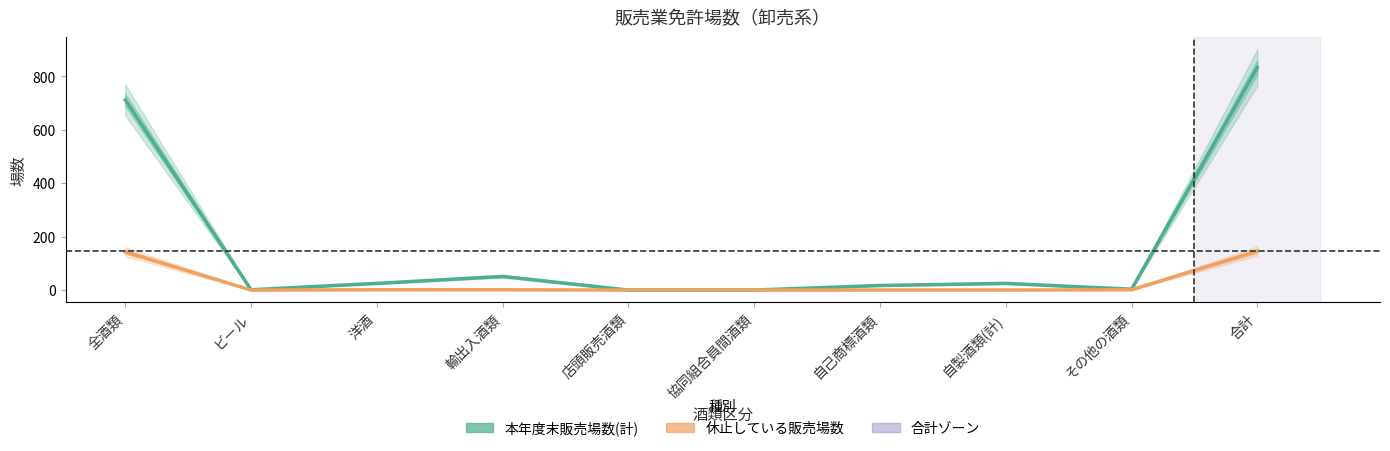

What is the value of the 本年度末販売場数(計) point at the 7th from the left?

17